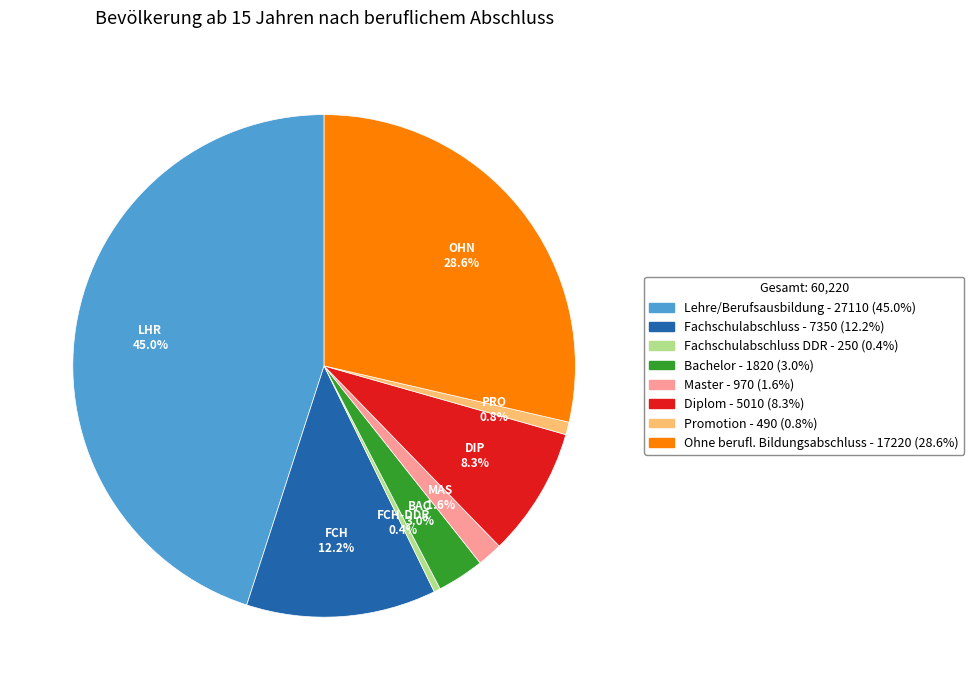

Is there a majority slice in this chart?

No